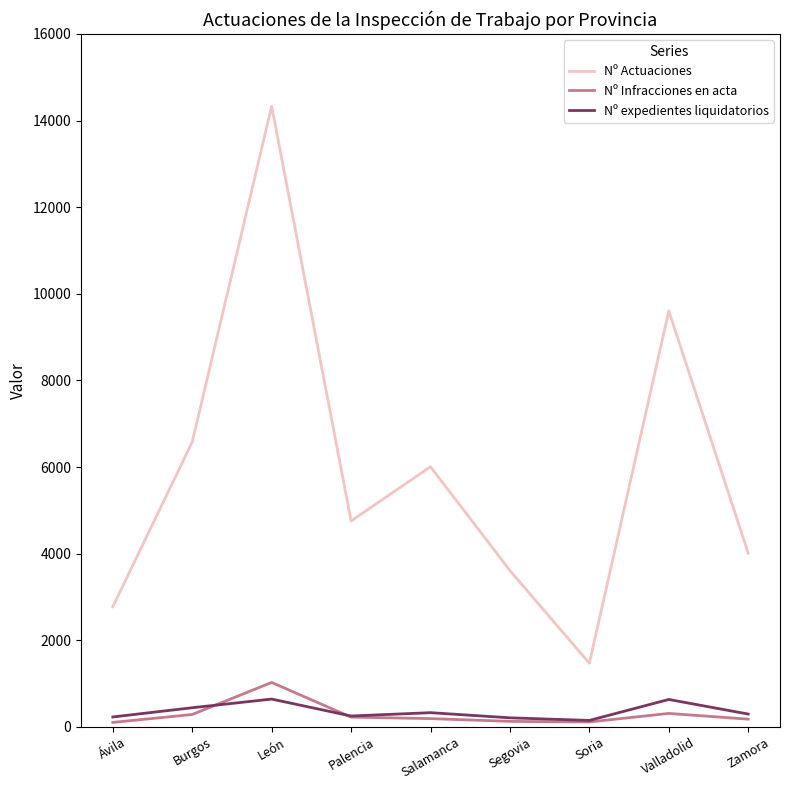

What is the difference between the highest and lowest values at Salamanca?

5816